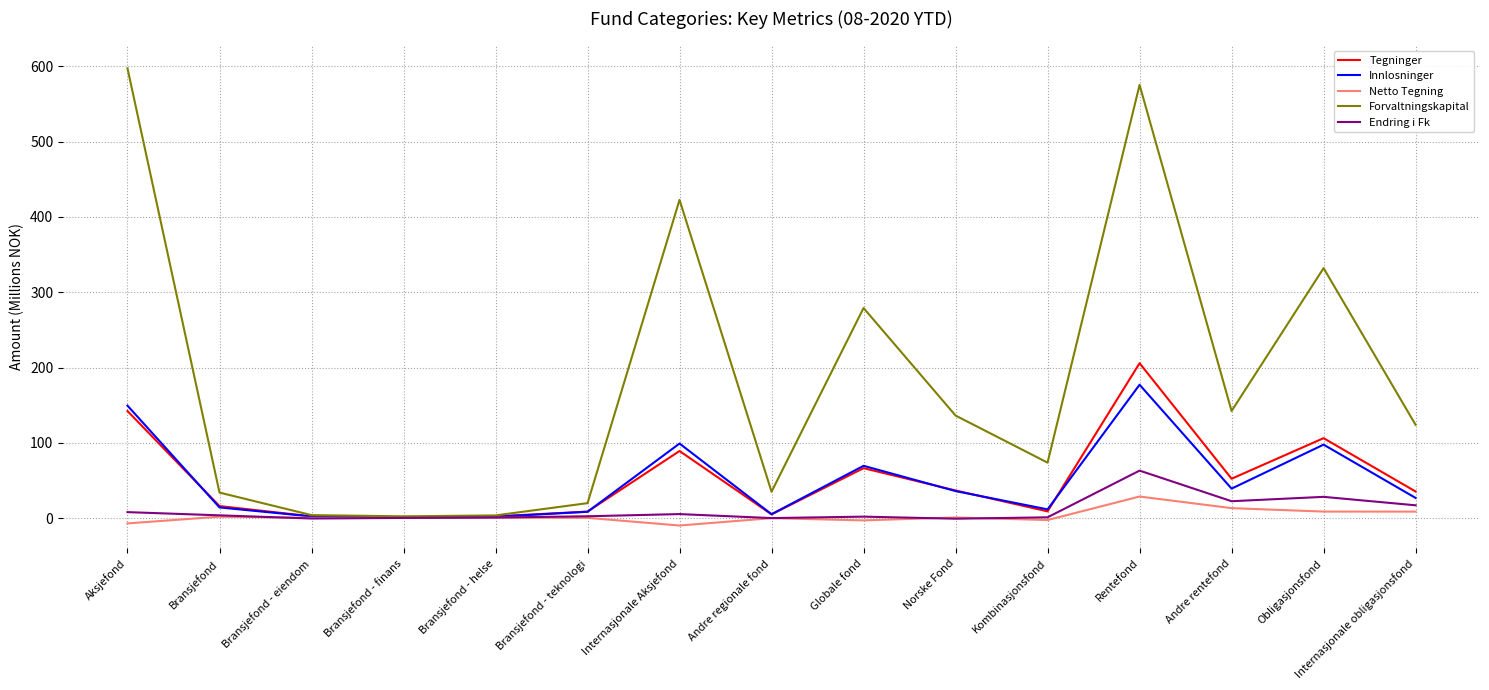

What is the spread (max minus min) of values at Rentefond?

546.9